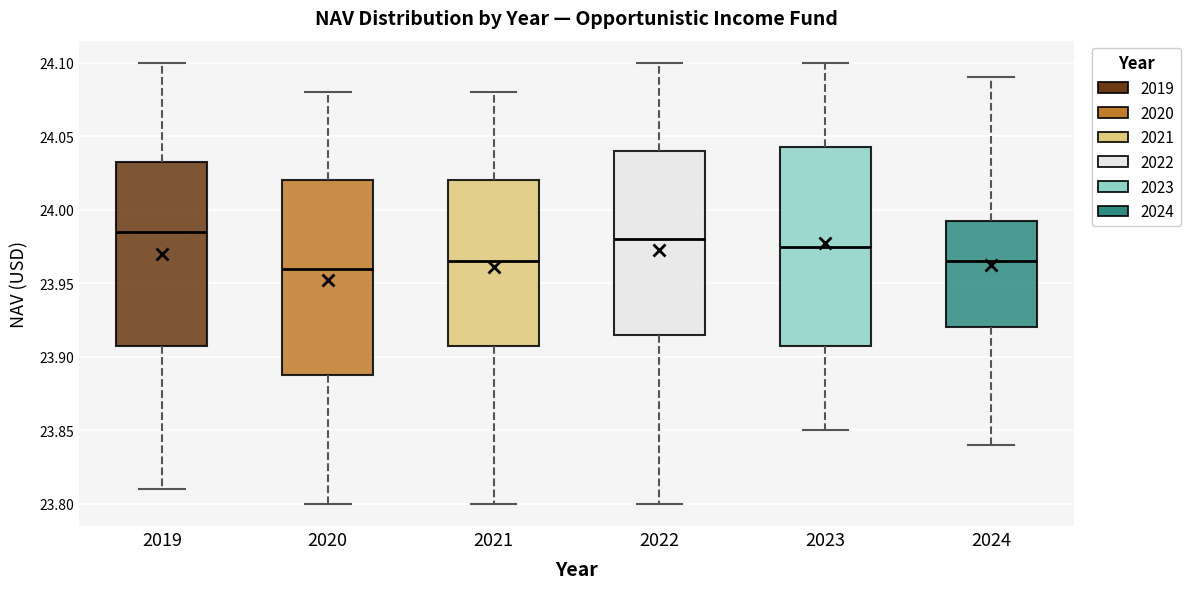

Reading left to right, transcribe this box plot: for each box, give where its median line is, the range the box spans, and where its two whiskers end, as read against the y-axis. The values are not printed on the chart, so give them approximately, as read against the axis.

2019: median 23.985, box 23.910 to 24.035, whiskers 23.810 to 24.100
2020: median 23.960, box 23.890 to 24.020, whiskers 23.800 to 24.080
2021: median 23.965, box 23.910 to 24.020, whiskers 23.800 to 24.080
2022: median 23.980, box 23.915 to 24.040, whiskers 23.800 to 24.100
2023: median 23.975, box 23.910 to 24.045, whiskers 23.850 to 24.100
2024: median 23.965, box 23.920 to 23.995, whiskers 23.840 to 24.090